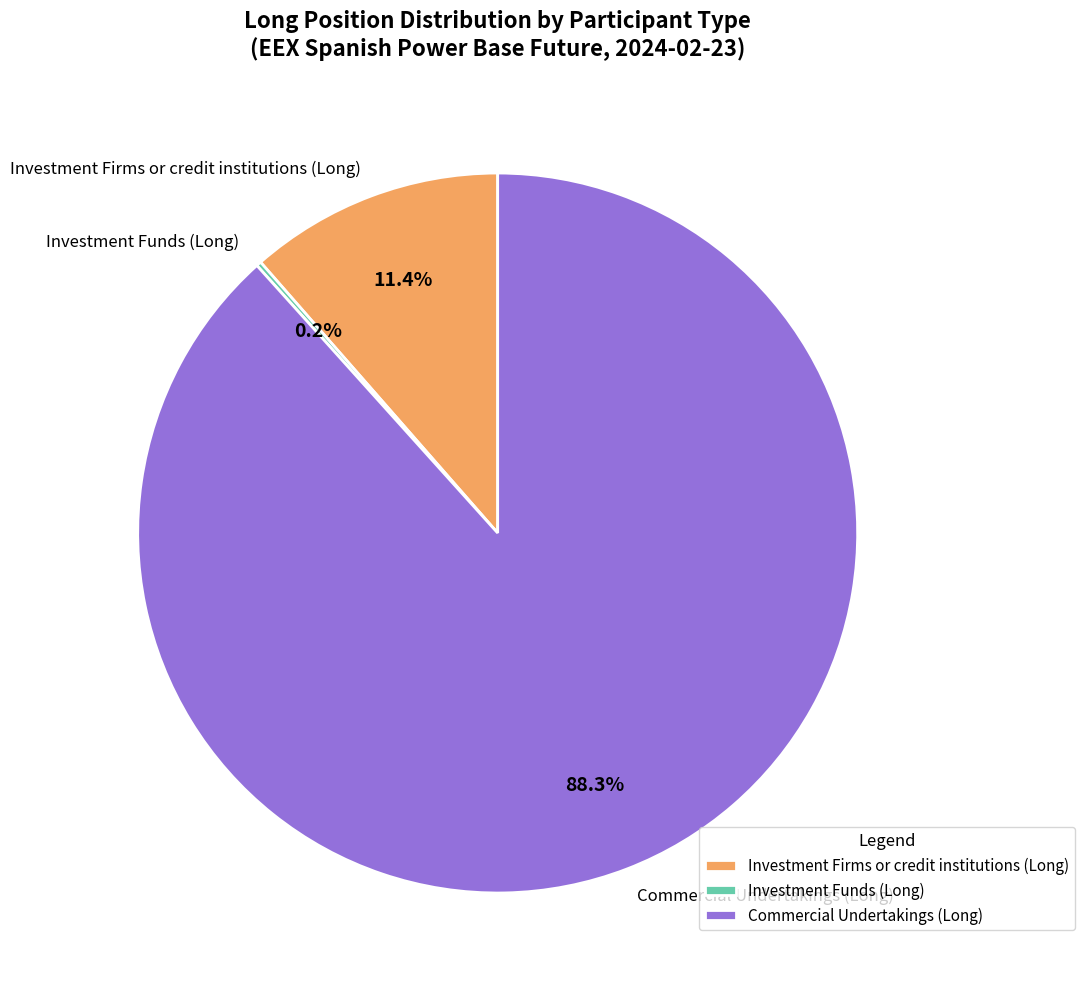

Does Investment Firms or credit institutions (Long) represent more than half of the total?

No